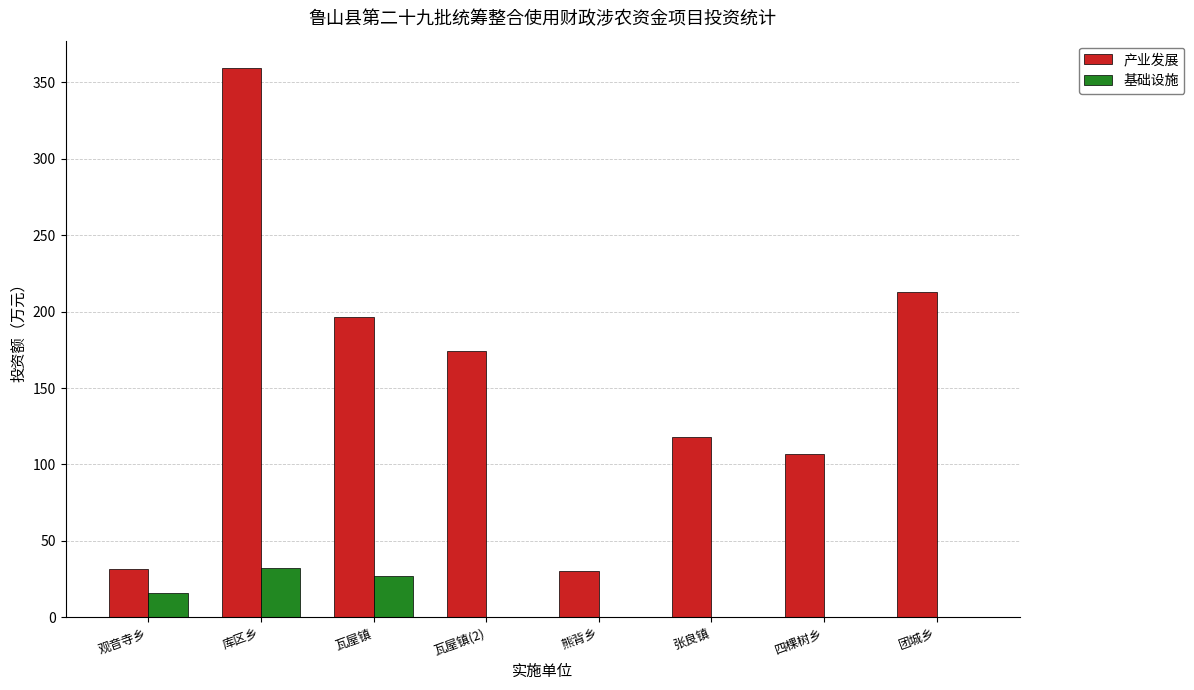

What is the sum of all 基础设施 values?

75.5